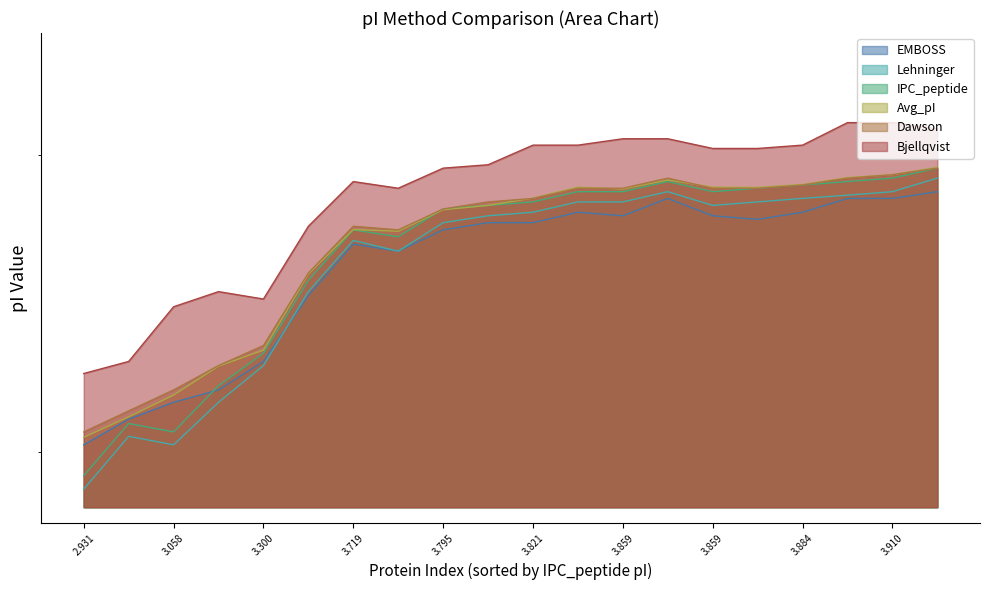

Where is the first local minimum for Bjellqvist?

3.3